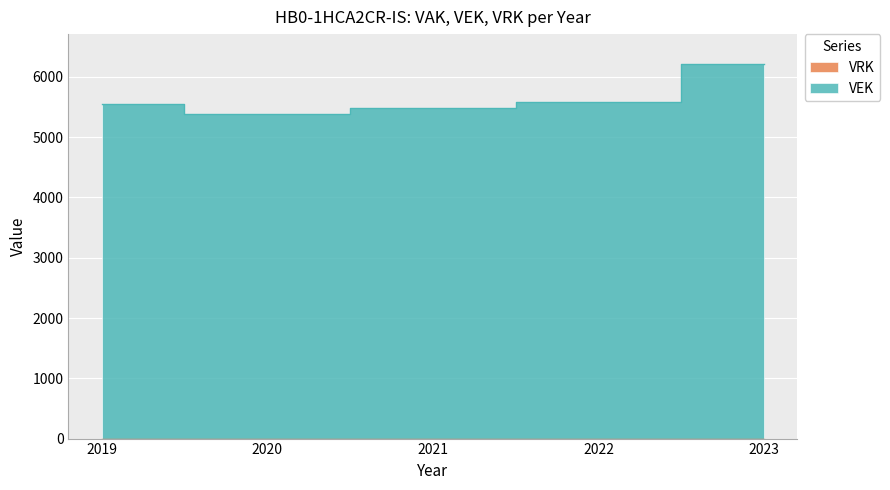

What is the maximum value shown in the chart?

6213